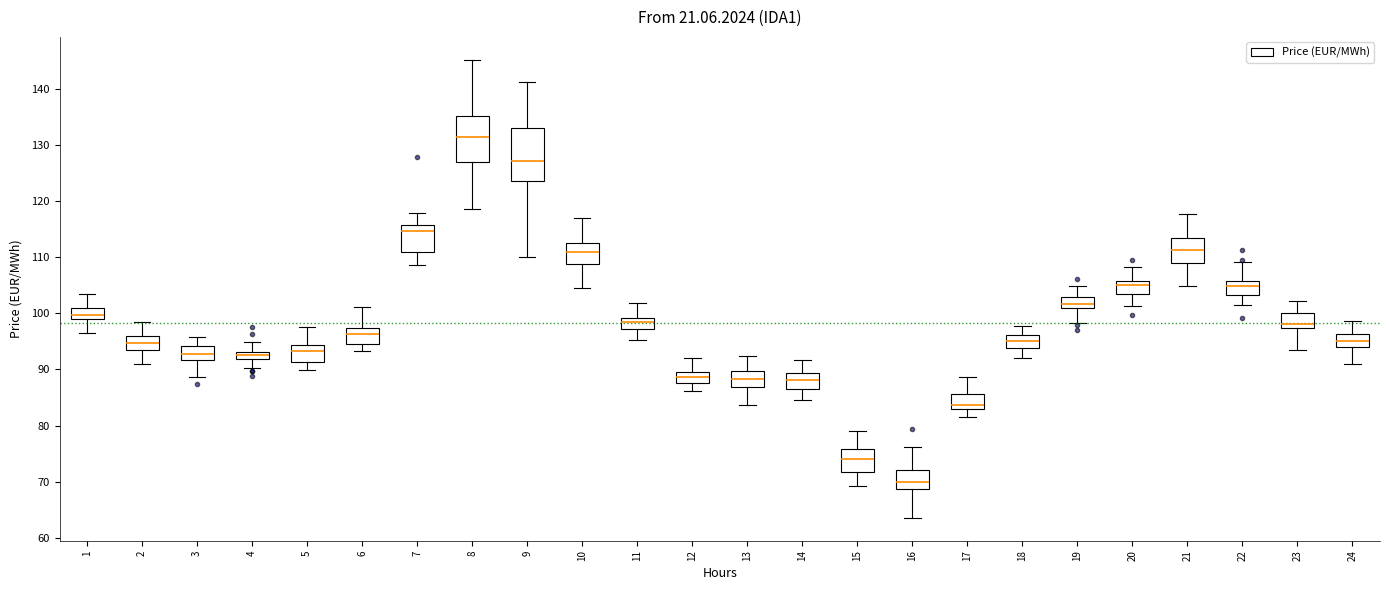

Which box is the tallest, from its lower edge to its upper edge?

9